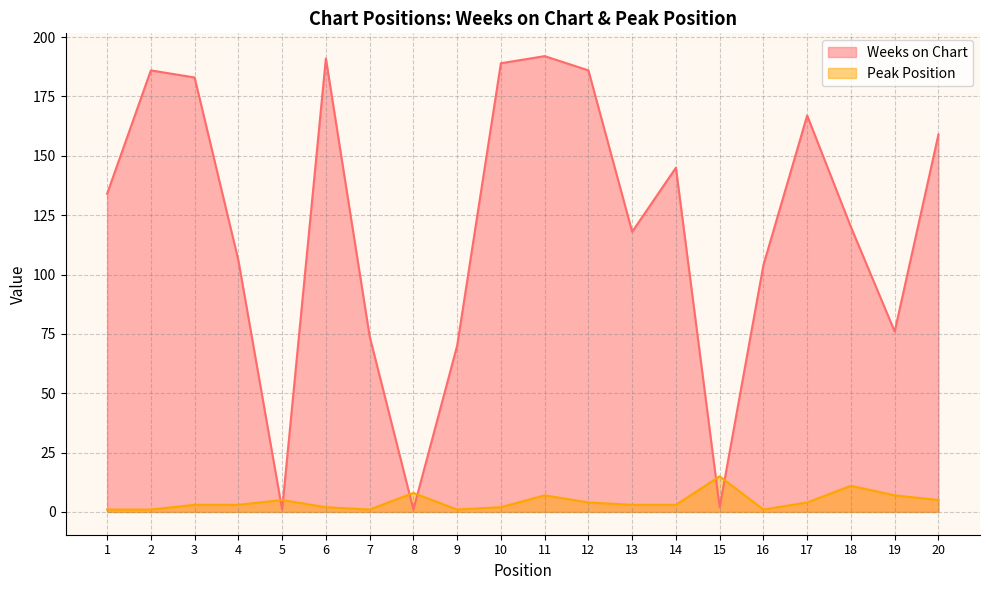

At how many categories does at least one series exceed 108?

12